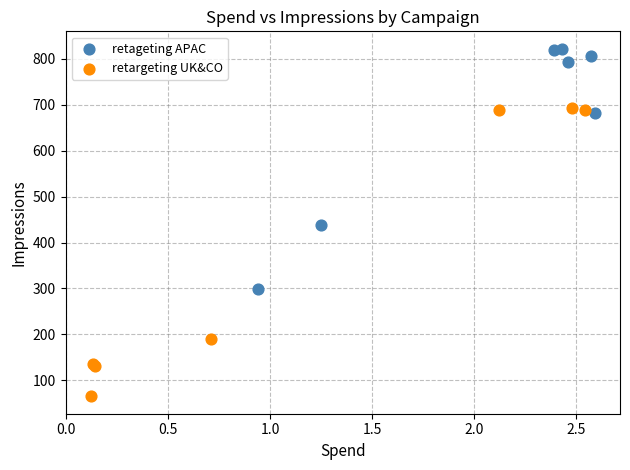

Which series has the widest spread of Y values?

retargeting UK&CO